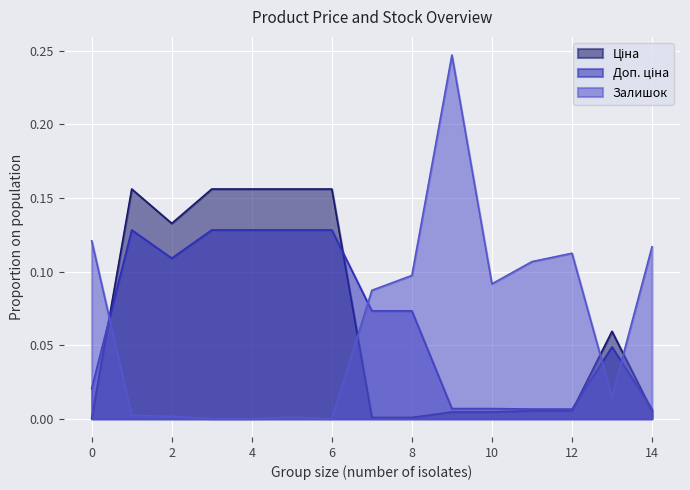

Is it true that Залишок equals 0.0 at 4?

True